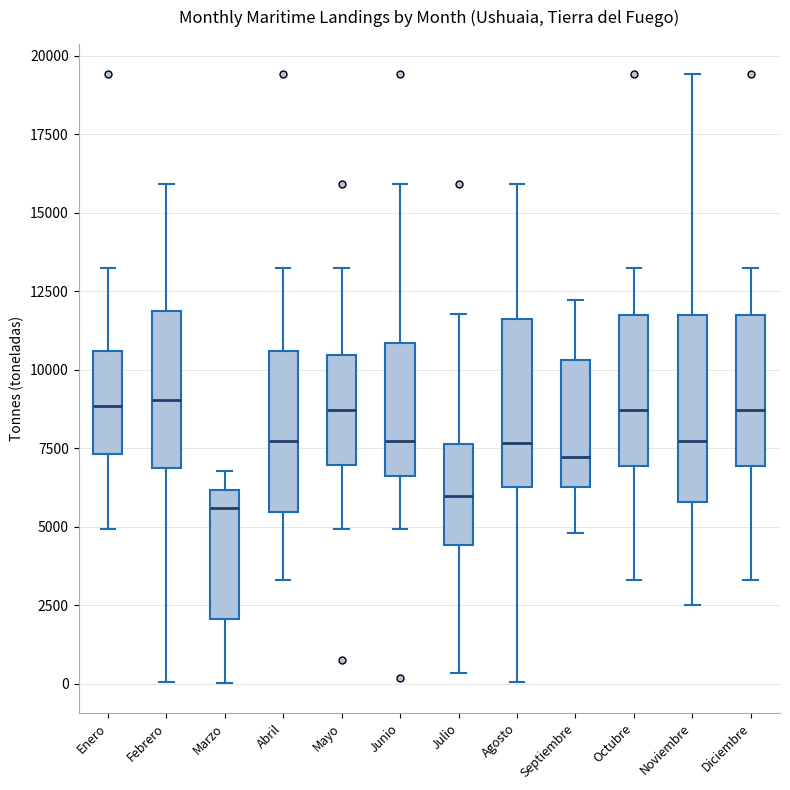

Where does the lower whisker of the box for Septiembre end on the y-axis? The values are not printed on the chart, so give them approximately, as read against the axis.

5000